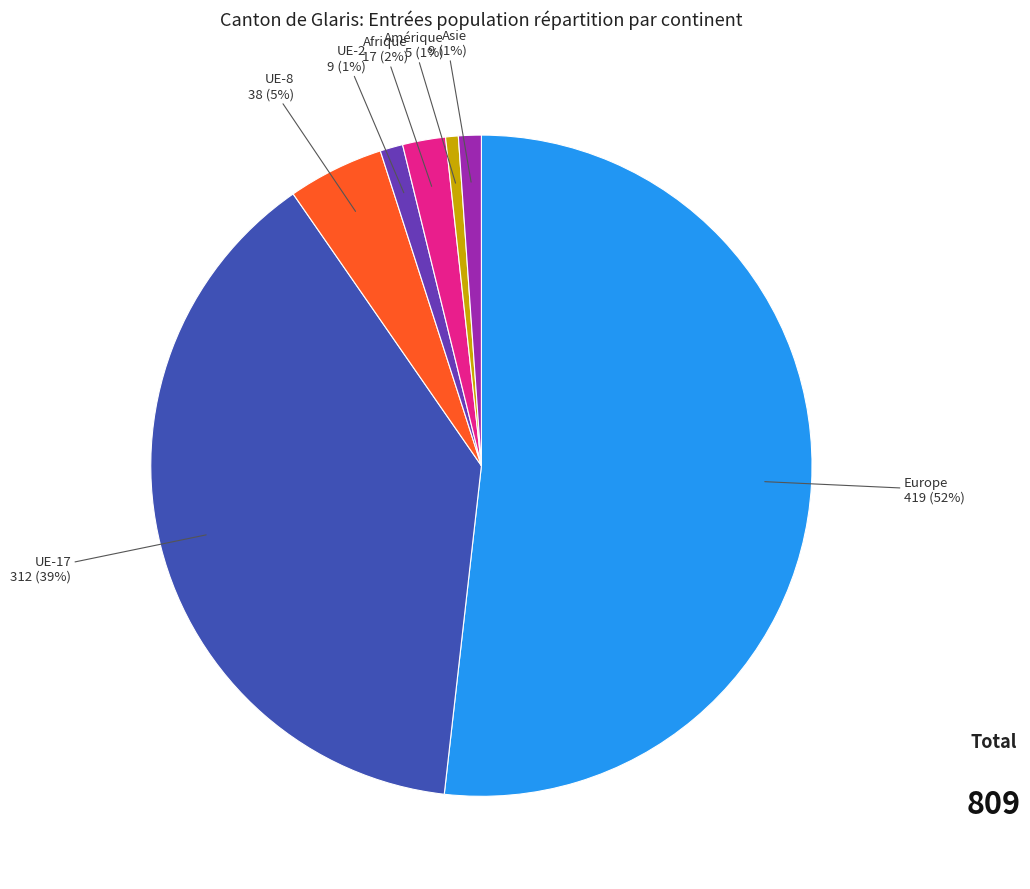

Is there a majority slice in this chart?

Yes